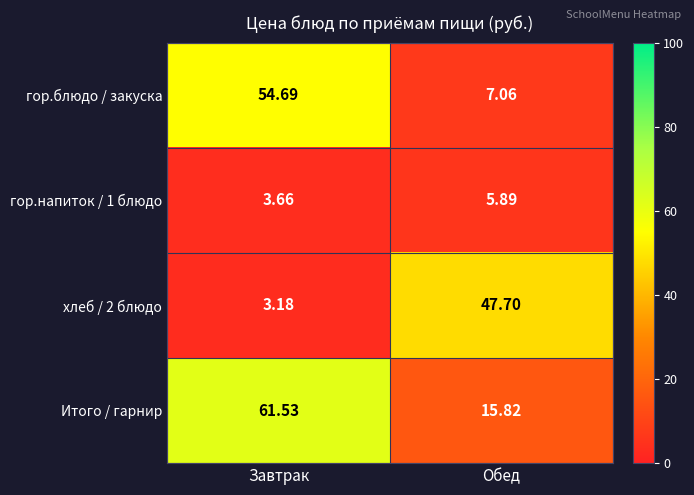

At which label is хлеб / 2 блюдо closest to 25?

Завтрак